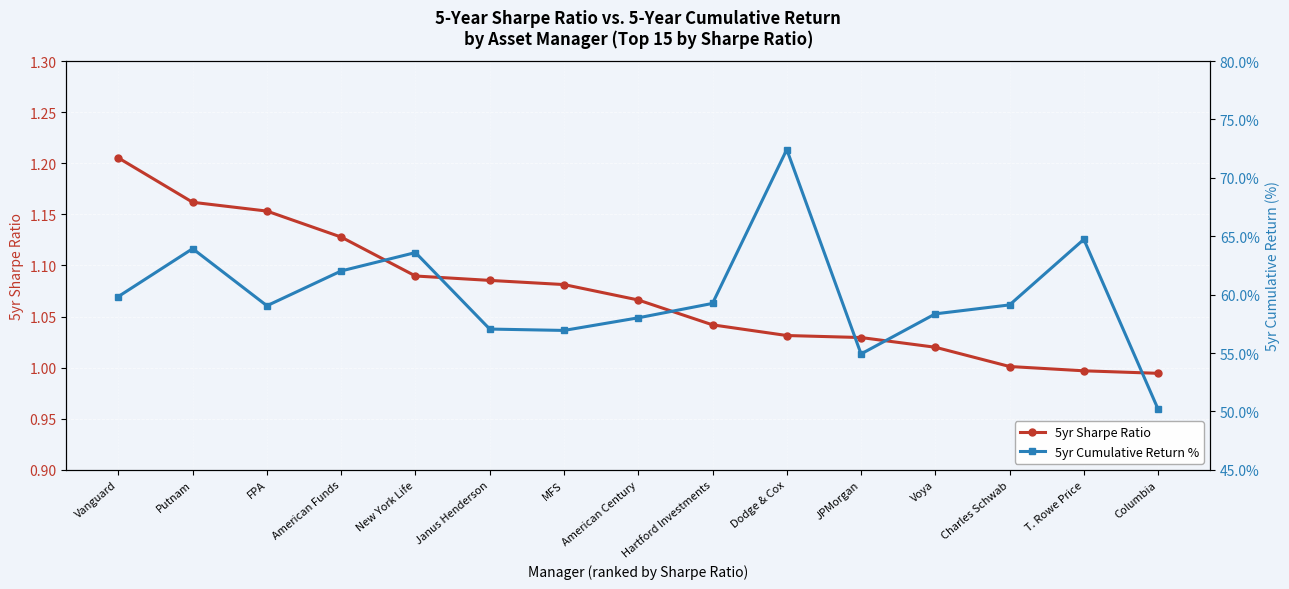

How many lines are shown in the chart?

2